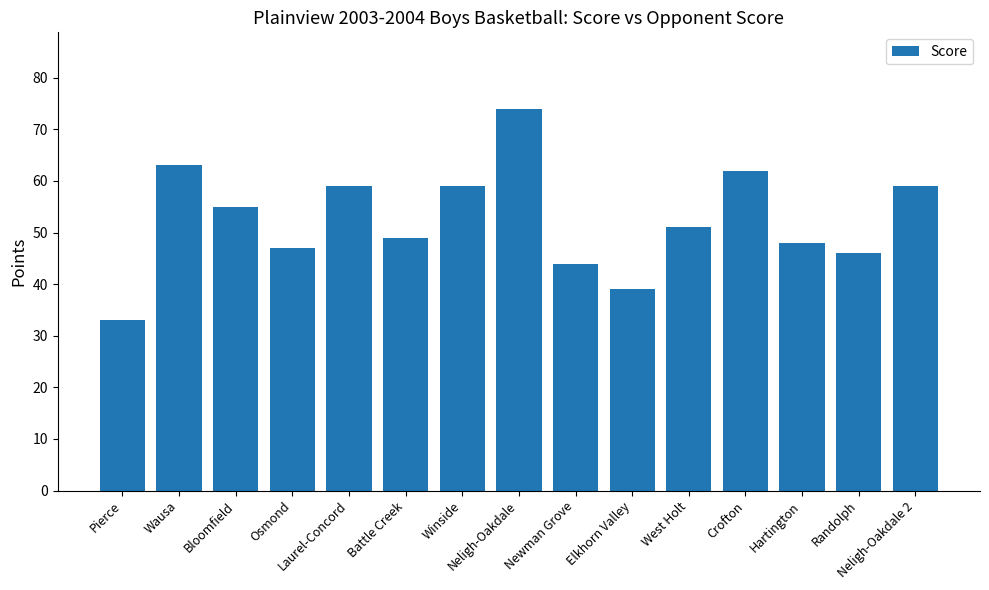

What is the label of the 1st bar from the right?

Neligh-Oakdale 2